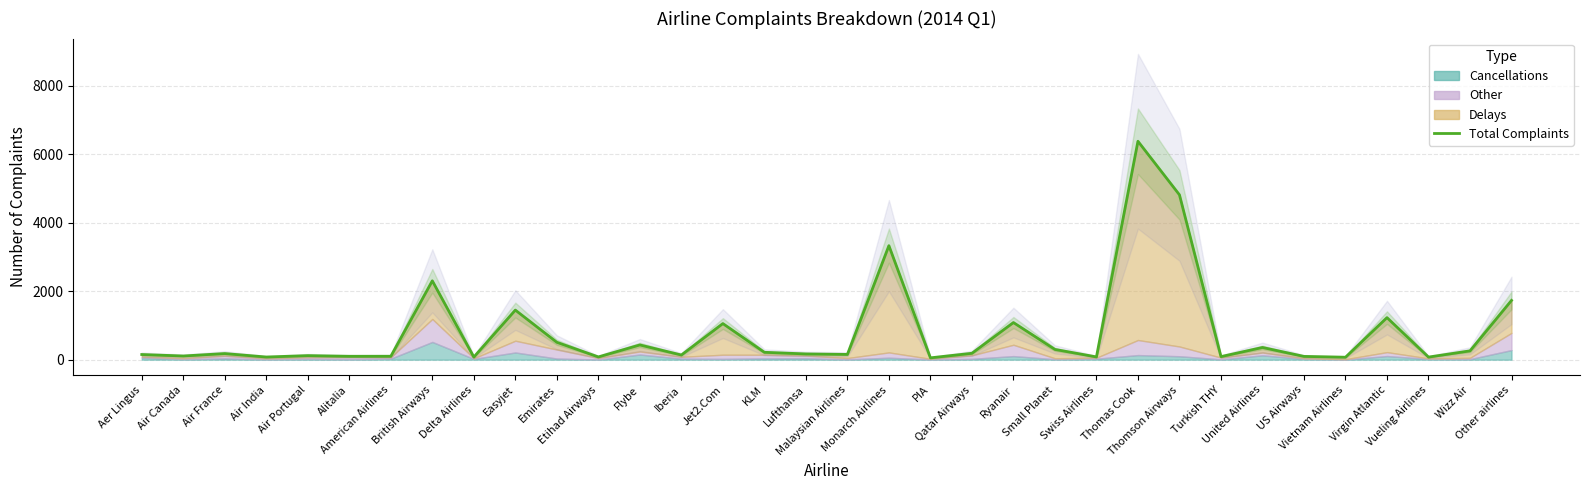

What is the value of the 5th point from the left?

119